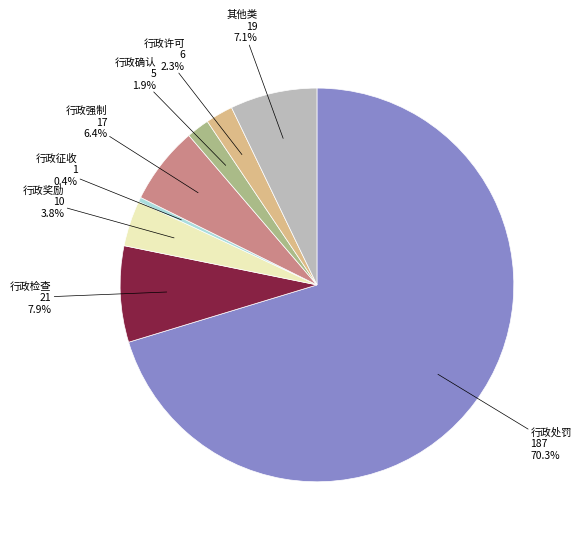

Is there any slice that represents more than half of the pie?

Yes